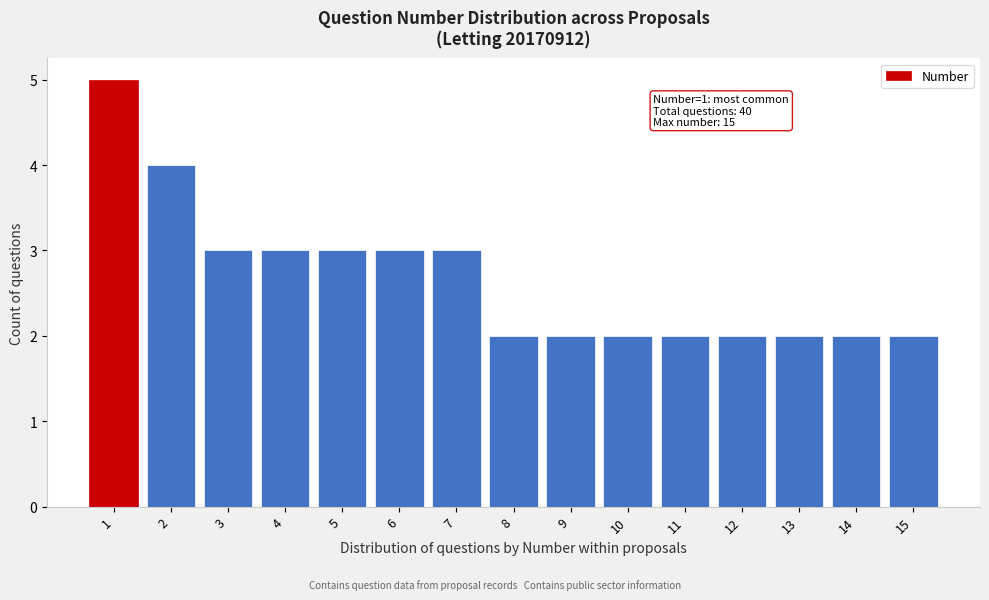

Reading right to left, extract all data points from this chart.

15=2	14=2	13=2	12=2	11=2	10=2	9=2	8=2	7=3	6=3	5=3	4=3	3=3	2=4	1=5